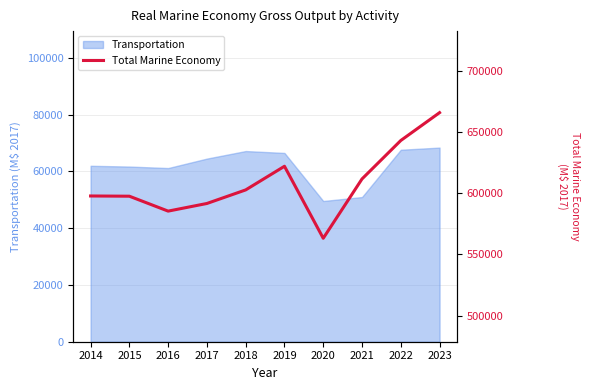

Where is the data nearest to the value 614526?

2021